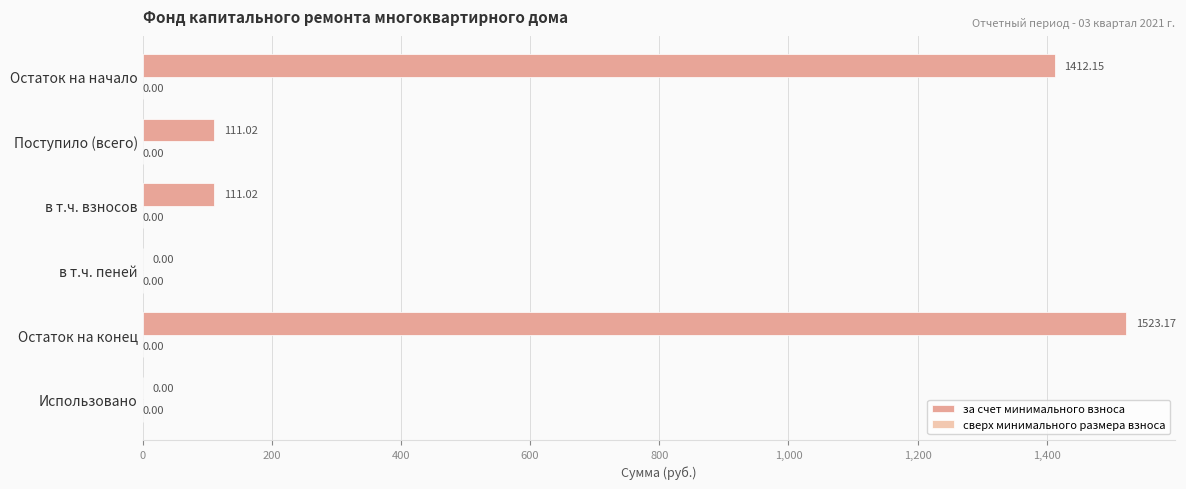

How many categories are shown in the chart?

6